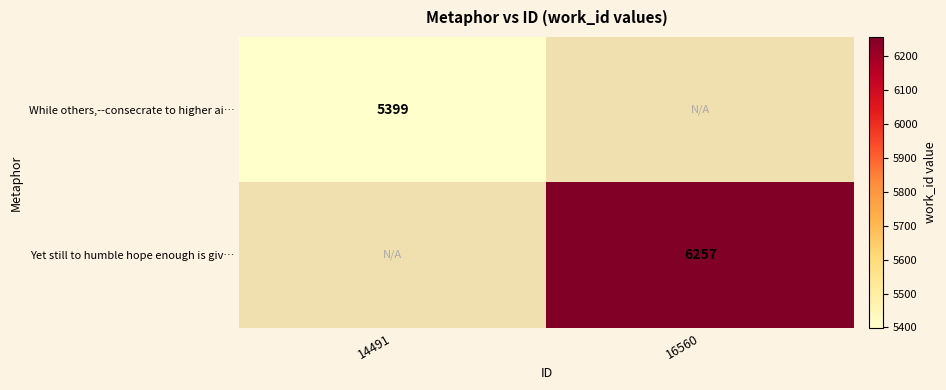

The value of While others,--consecrate to higher ai… at 14491 is 5399. True or false?

True